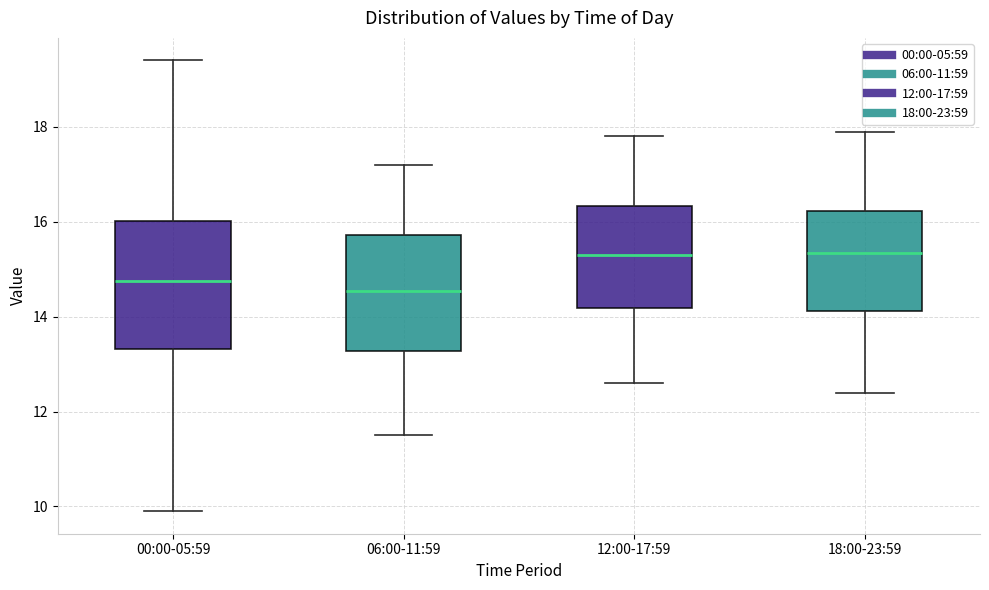

Reading left to right, transcribe this box plot: for each box, give where its median line is, the range the box spans, and where its two whiskers end, as read against the y-axis. The values are not printed on the chart, so give them approximately, as read against the axis.

00:00-05:59: median 14.8, box 13.4 to 16.0, whiskers 10.0 to 19.4
06:00-11:59: median 14.6, box 13.2 to 15.8, whiskers 11.6 to 17.2
12:00-17:59: median 15.4, box 14.2 to 16.4, whiskers 12.6 to 17.8
18:00-23:59: median 15.4, box 14.2 to 16.2, whiskers 12.4 to 18.0